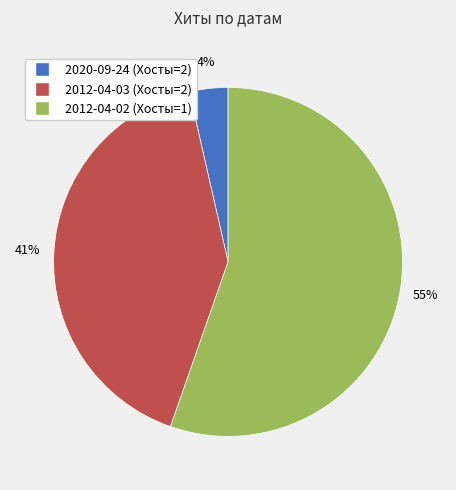

Is it true that 2012-04-03 (Хосты=2) is 41% of the pie?

True